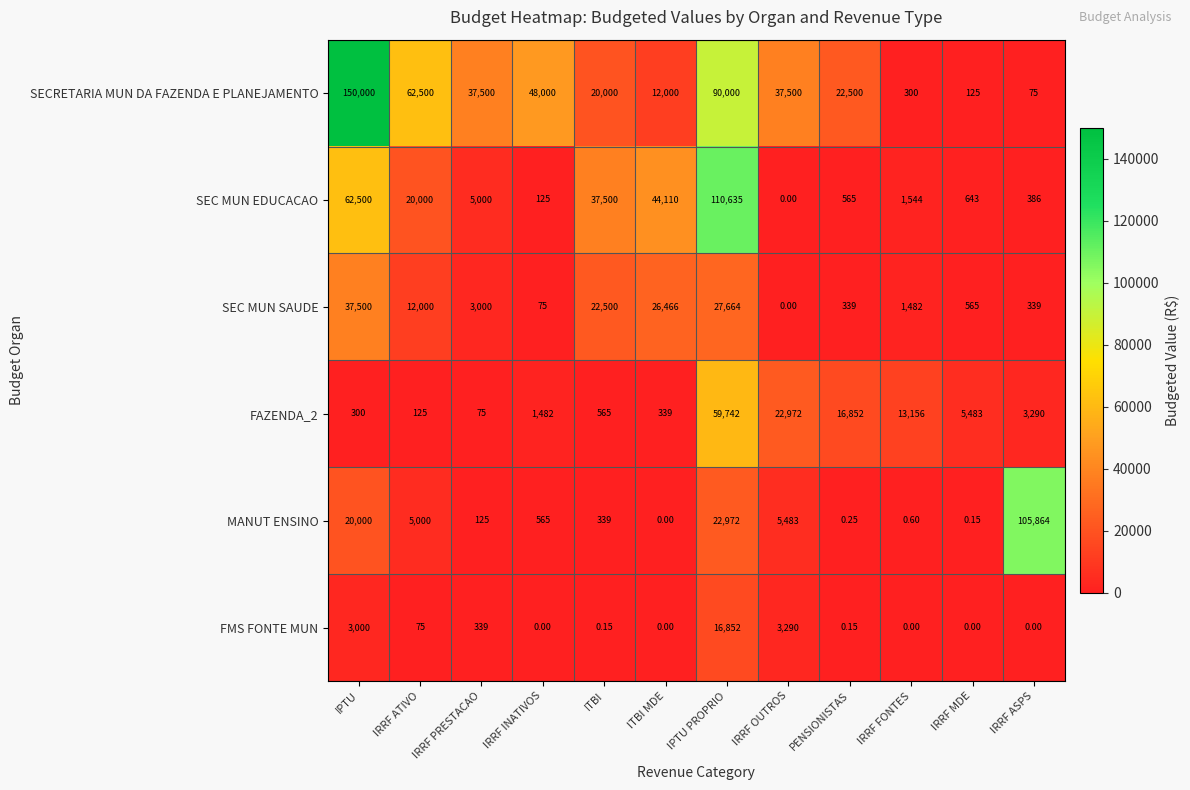

Which category has the highest value across all series?

IPTU